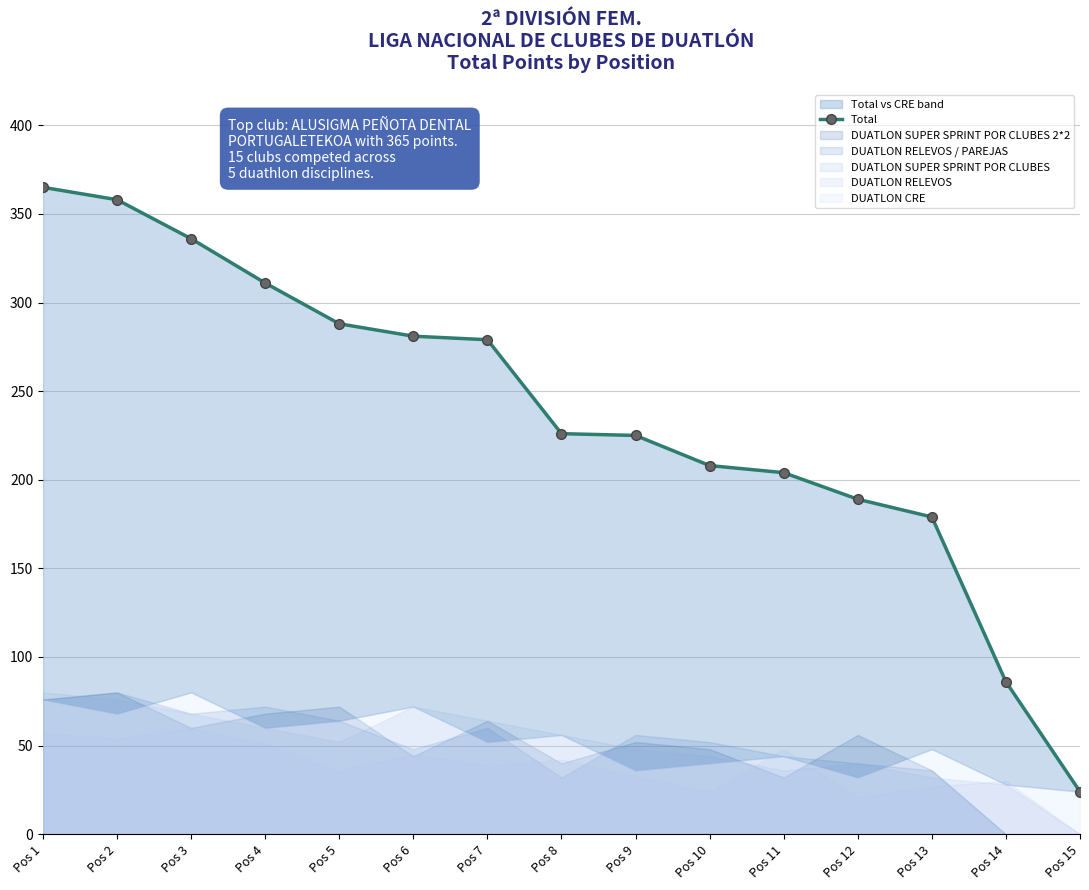

The chart shows a value of 408 at Pos 5. True or false?

False